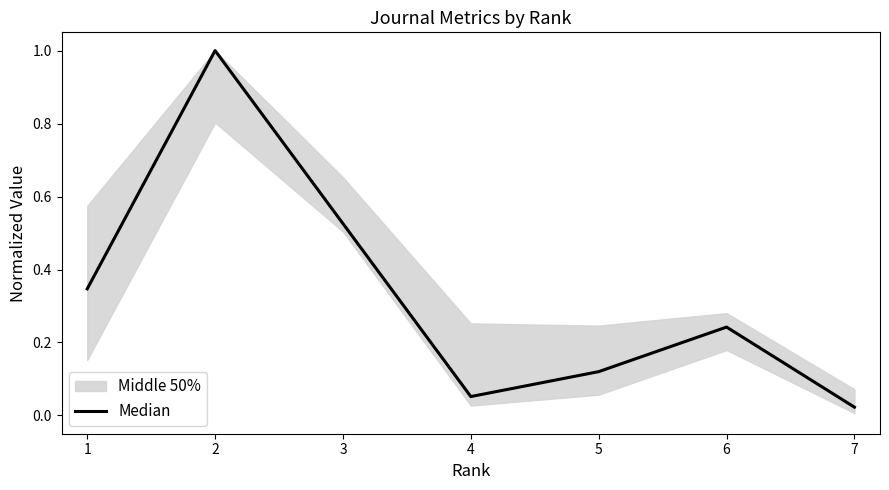

Reading left to right, extract all data points from this chart.

1=0.3	2=1.0	3=0.5	4=0.1	5=0.1	6=0.2	7=0.0